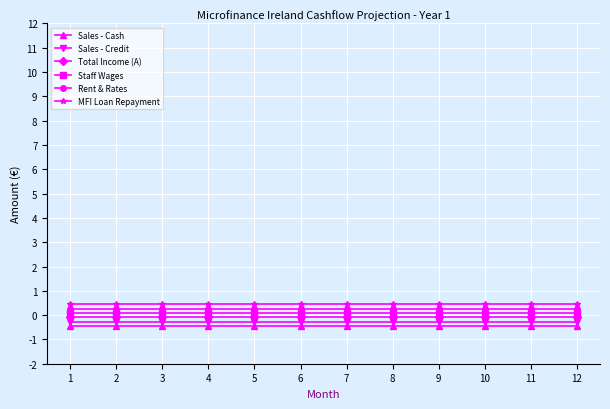

Read the Total Income (A) value at 8.

-0.1